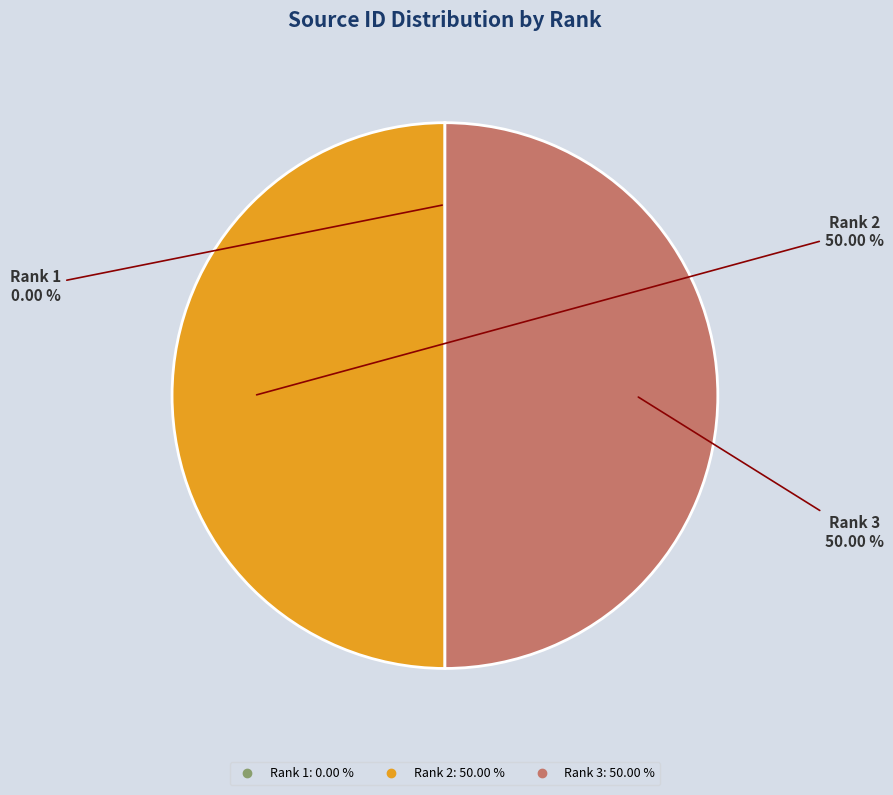

Combined, do Rank 3 and Rank 2 account for over 50%?

Yes